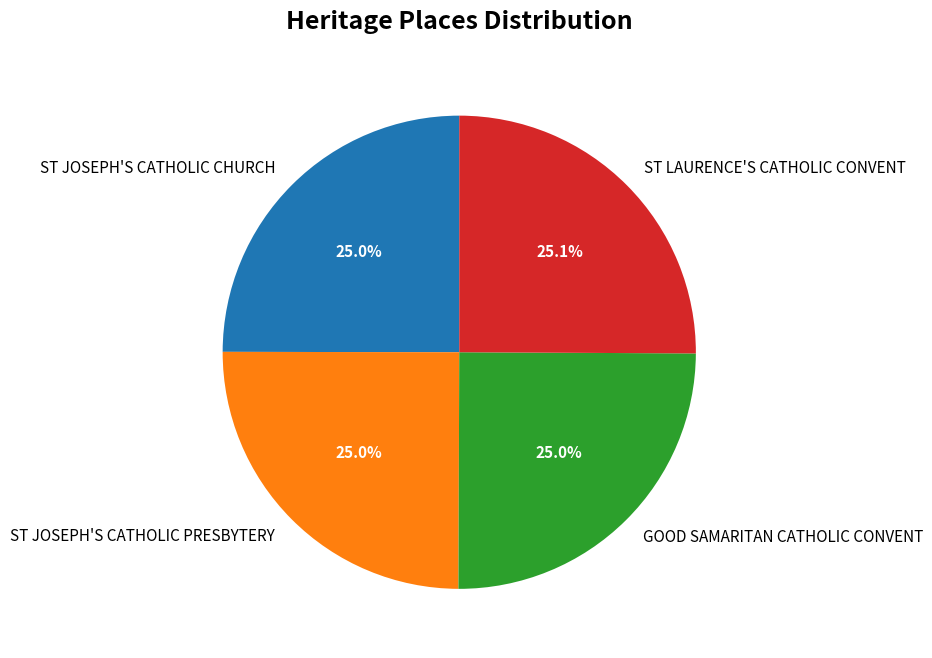

How many segments does this pie chart have?

4